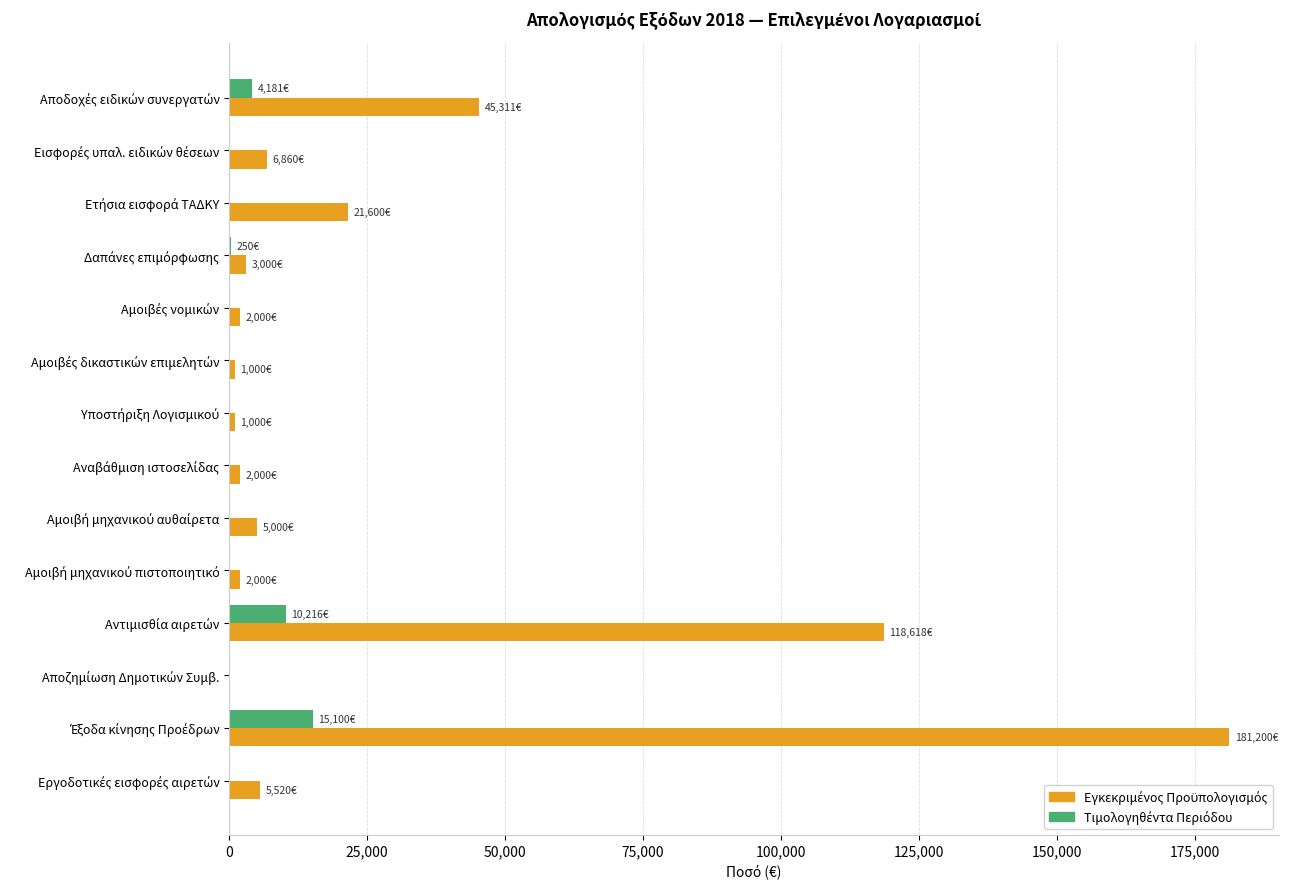

What is the greatest value displayed?

181200.0